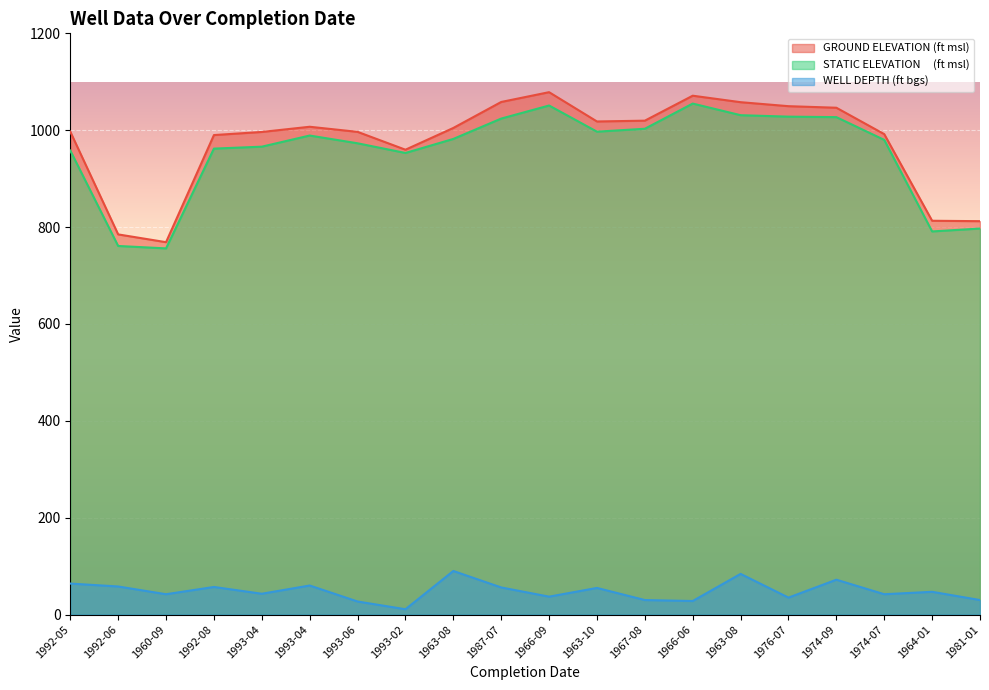

True or false: WELL DEPTH (ft bgs) has more than 1 interior local peaks.

True